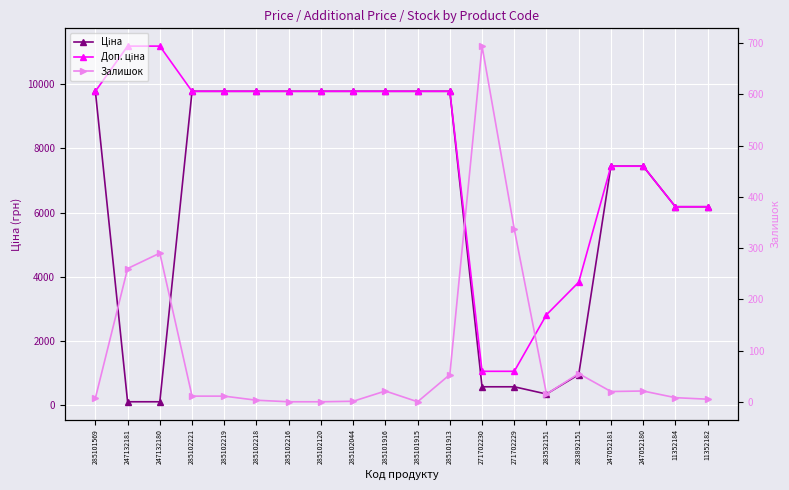

List the labels in order of Доп. ціна value, largest first.

247132181, 247132180, 285101569, 285102221, 285102219, 285102218, 285102216, 285102120, 285102044, 285101916, 285101915, 285101913, 247052181, 247052180, 11352184, 11352182, 283892151, 283532151, 271702230, 271702229